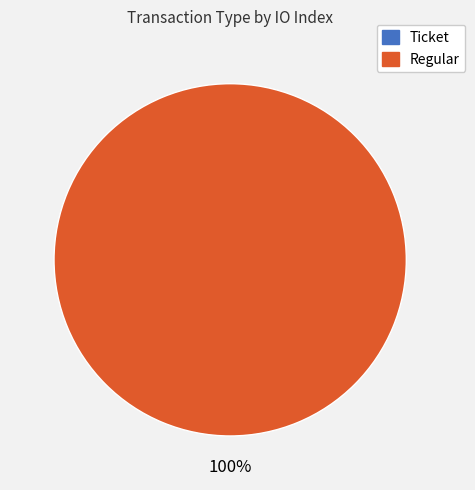

Which slice is the largest?

Regular (io_index=7)